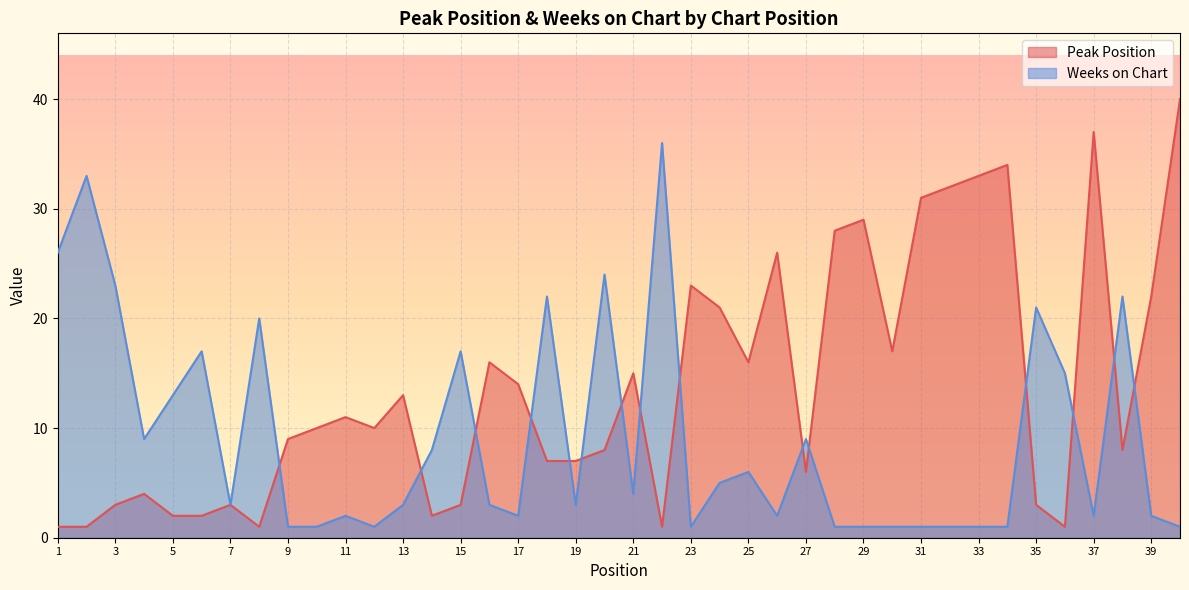

Where is the first local minimum for Peak Position?

8